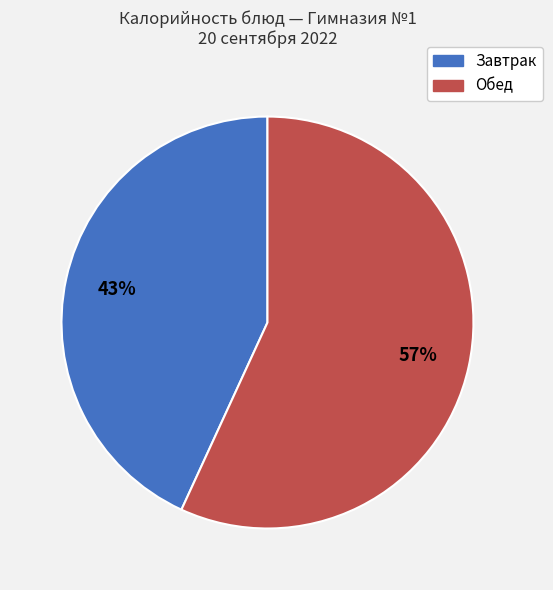

To the nearest percent, what is the difference between the largest and smallest slice percentages?

14%